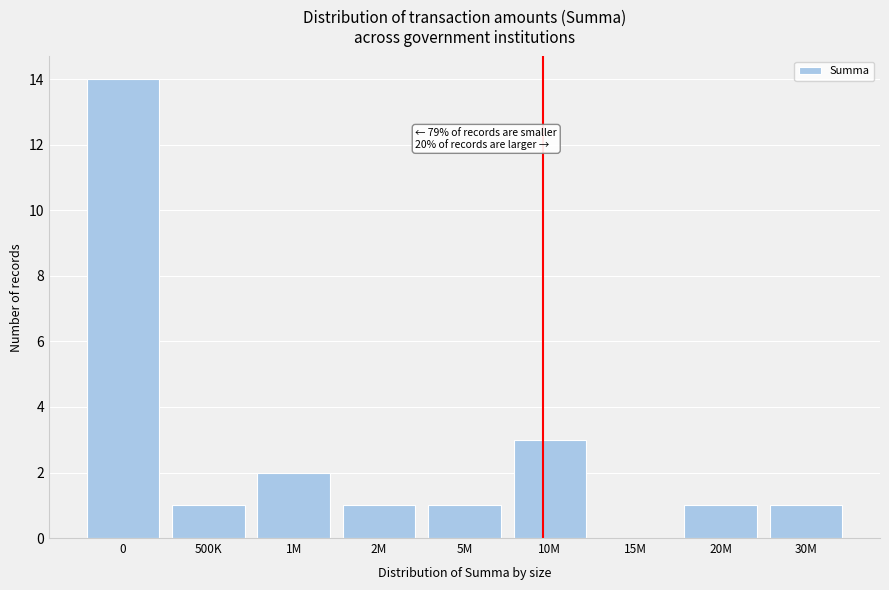

Reading right to left, what are all the values shown in this chart?

30M=1	20M=1	15M=0	10M=3	5M=1	2M=1	1M=2	500K=1	0=14